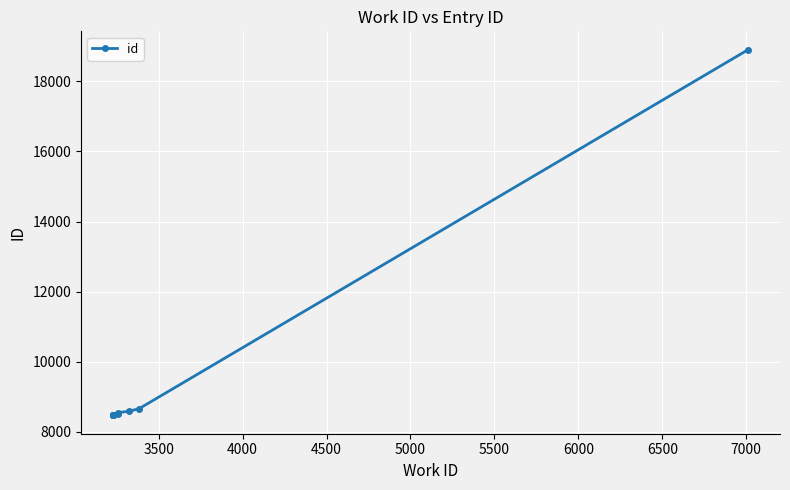

Is it true that the value at 4500 is 5258?

False